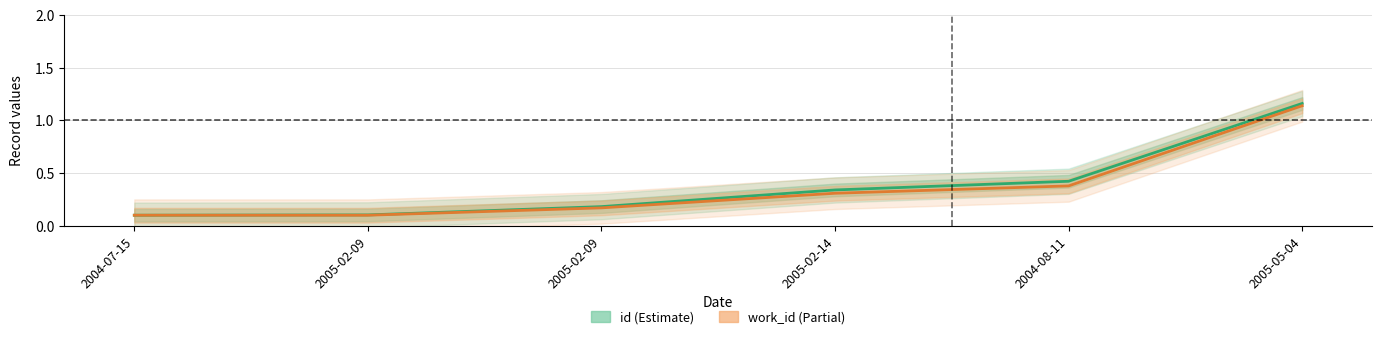

True or false: id and work_id cross at least once.

False